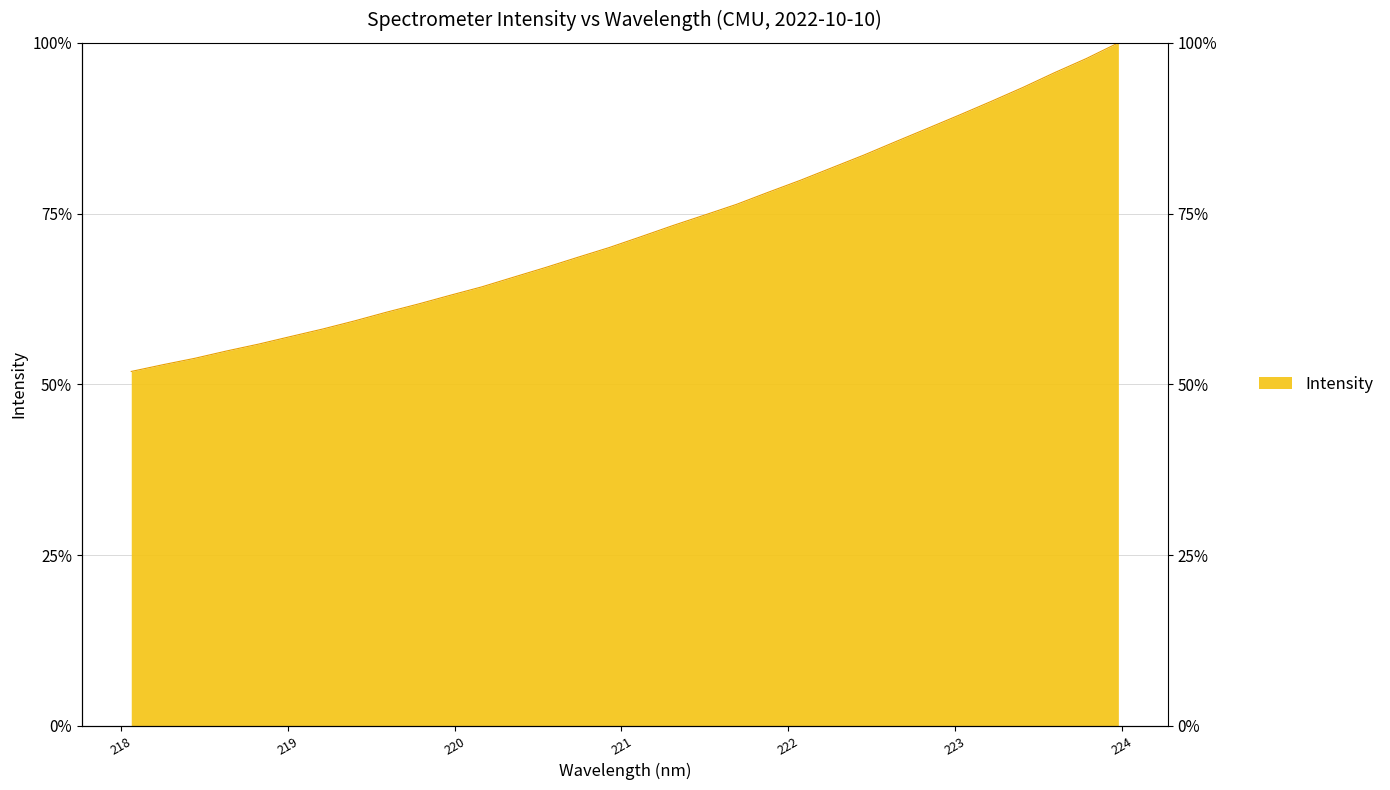

What is the ratio of the value at 218.442 to the value at 222.4538?

0.6